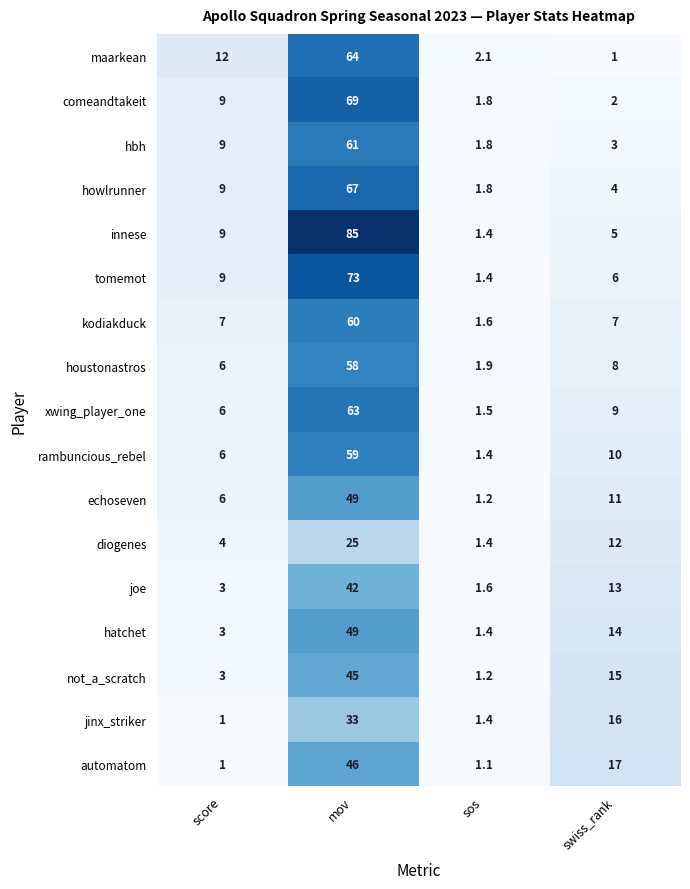

True or false: xwing_player_one has a value of 33.7 at mov.

False